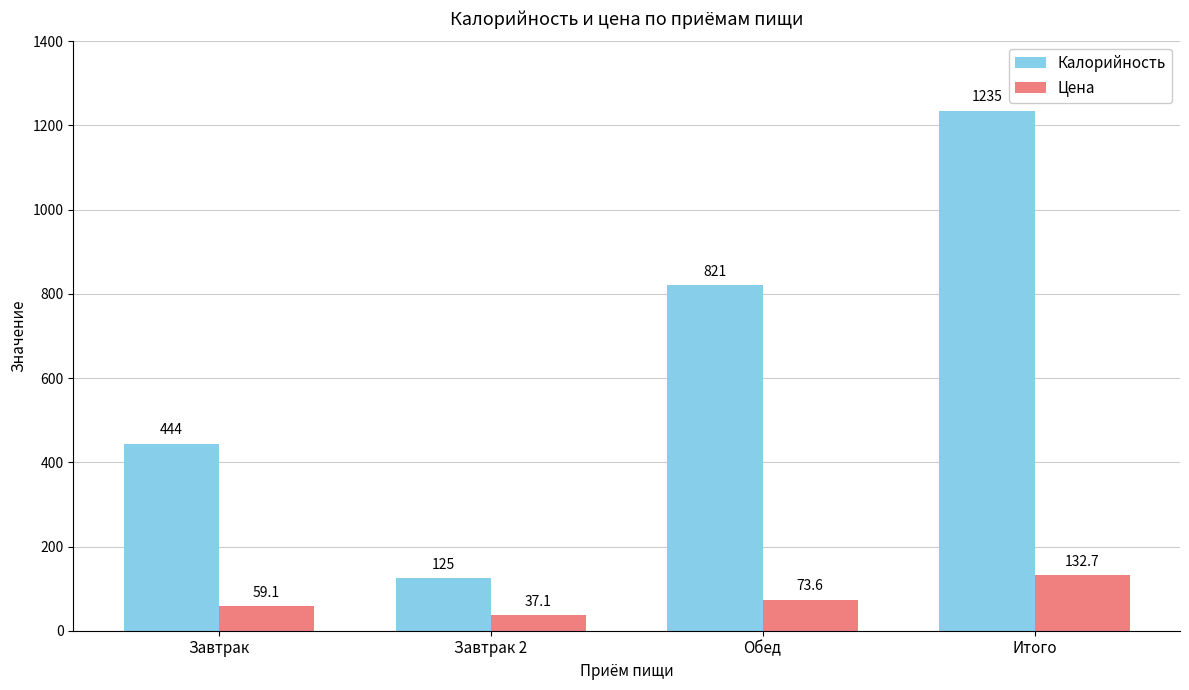

Is the value of Калорийность at Обед greater than the value of Цена at Завтрак?

Yes